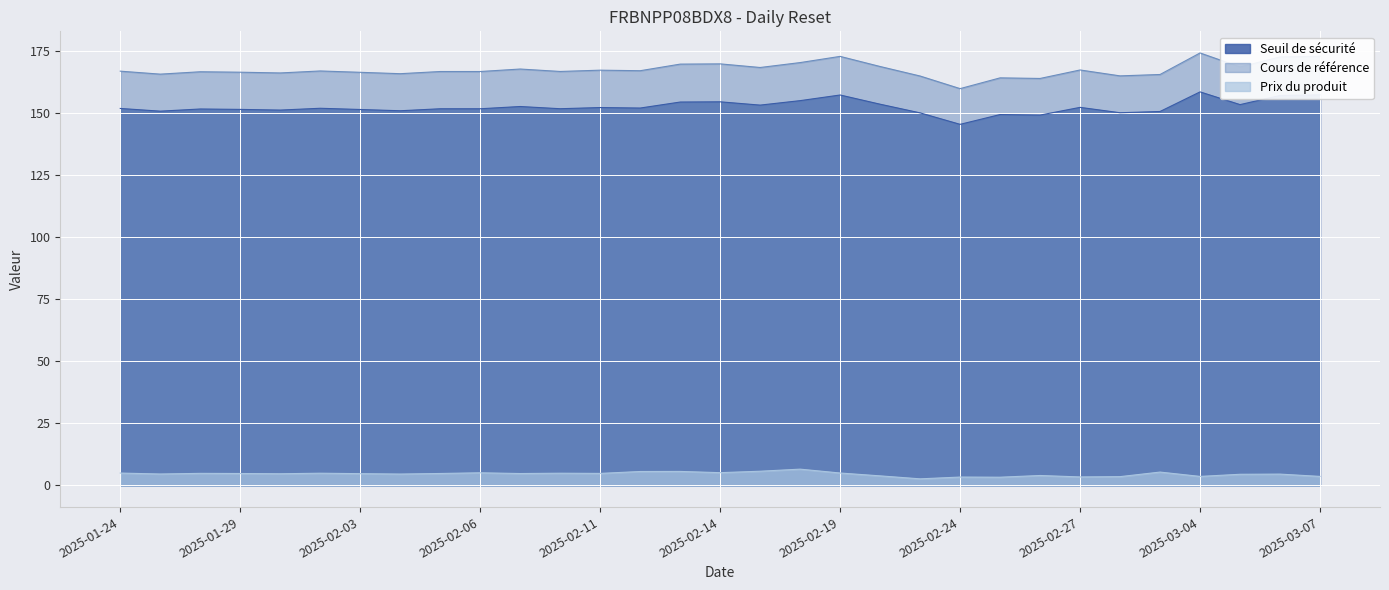

Is it true that Seuil de sécurité equals 152.4 at 2025-02-11?

True